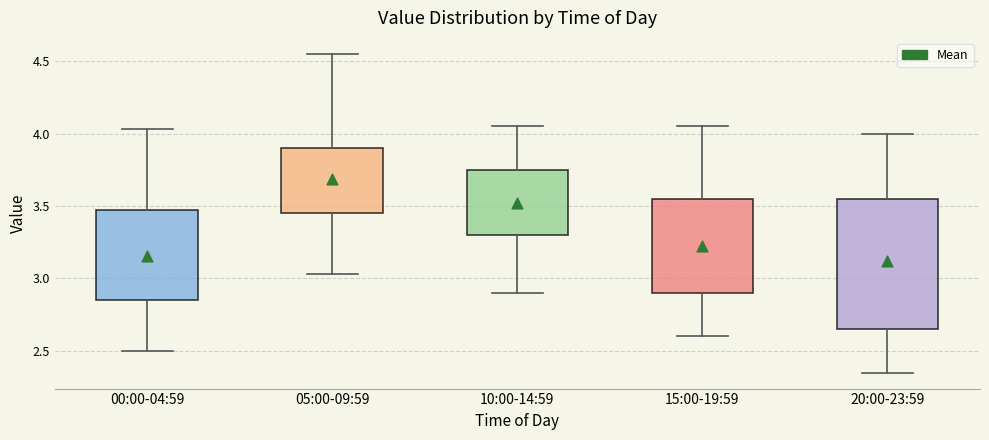

Reading left to right, read every box against the y-axis: the position of its median line, the range the box covers, and the ends of its whiskers. The values are not printed on the chart, so give them approximately, as read against the axis.

00:00-04:59: median 3.20, box 2.85 to 3.45, whiskers 2.50 to 4.05
05:00-09:59: median 3.65, box 3.45 to 3.90, whiskers 3.05 to 4.55
10:00-14:59: median 3.55, box 3.30 to 3.75, whiskers 2.90 to 4.05
15:00-19:59: median 3.15, box 2.90 to 3.55, whiskers 2.60 to 4.05
20:00-23:59: median 3.10, box 2.65 to 3.55, whiskers 2.35 to 4.00